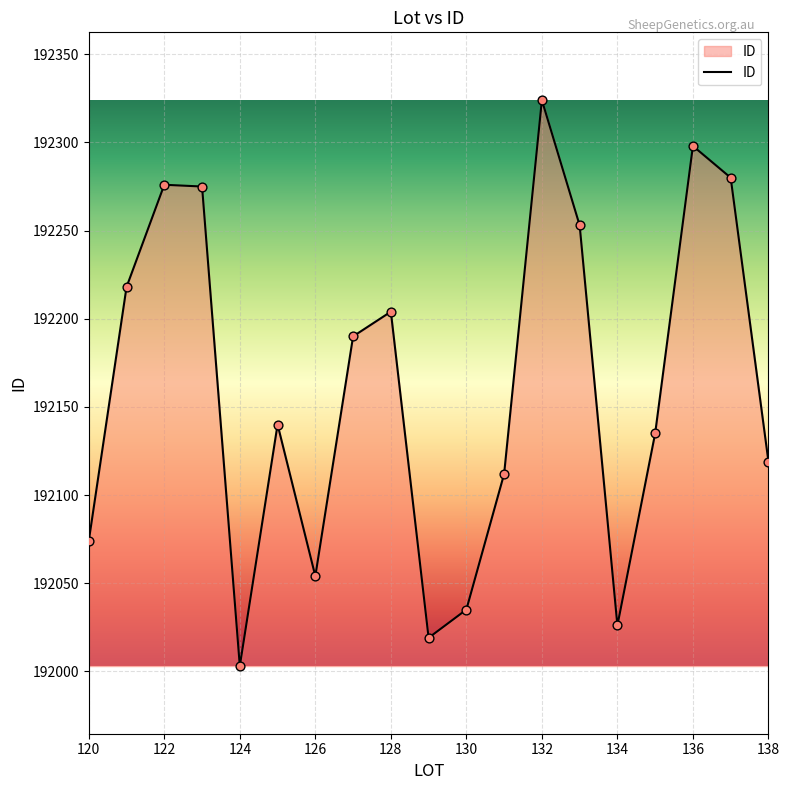

What is the difference between the maximum and minimum values?

321